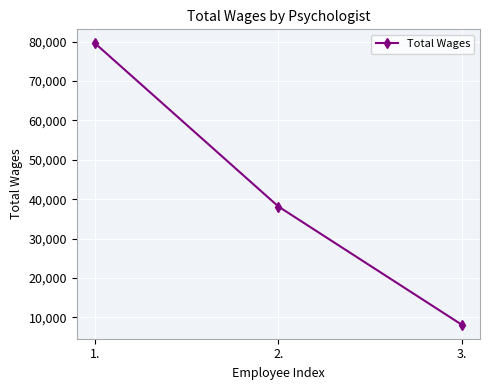

How many categories are shown in the chart?

3